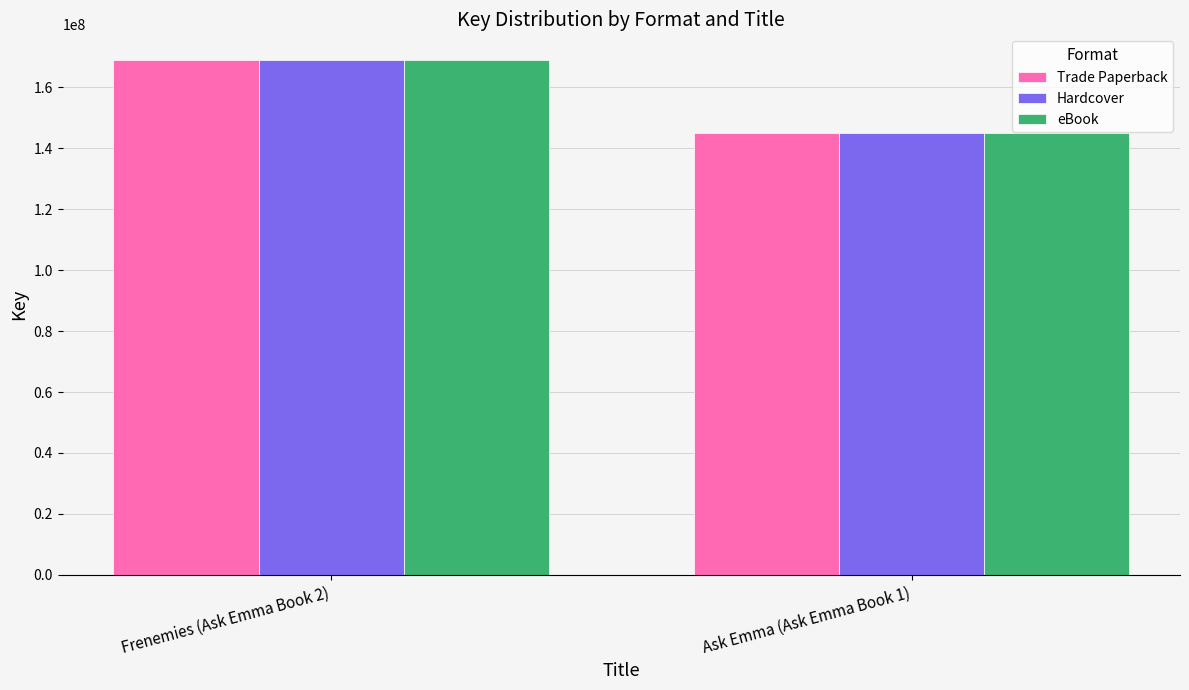

What is the value of the Trade Paperback bar at the 2nd from the left?

145044281